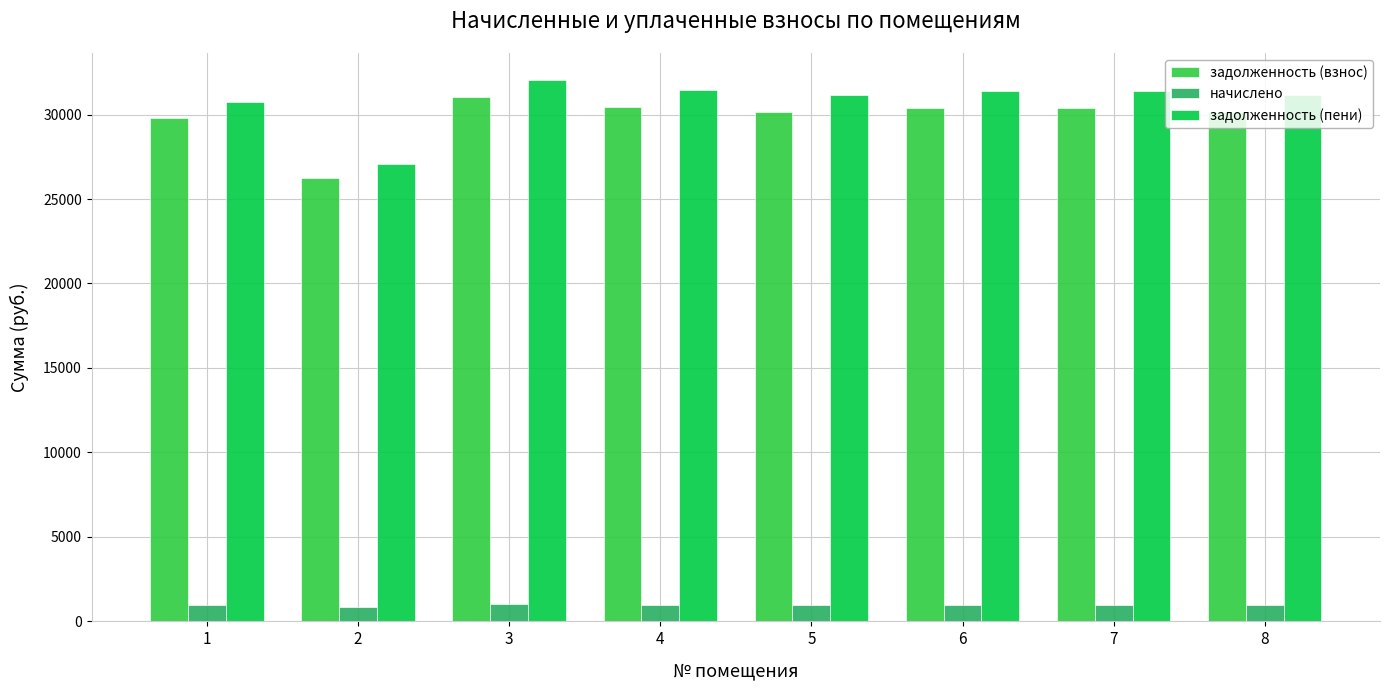

At which label does задолженность (пени) first exceed 31391?

3